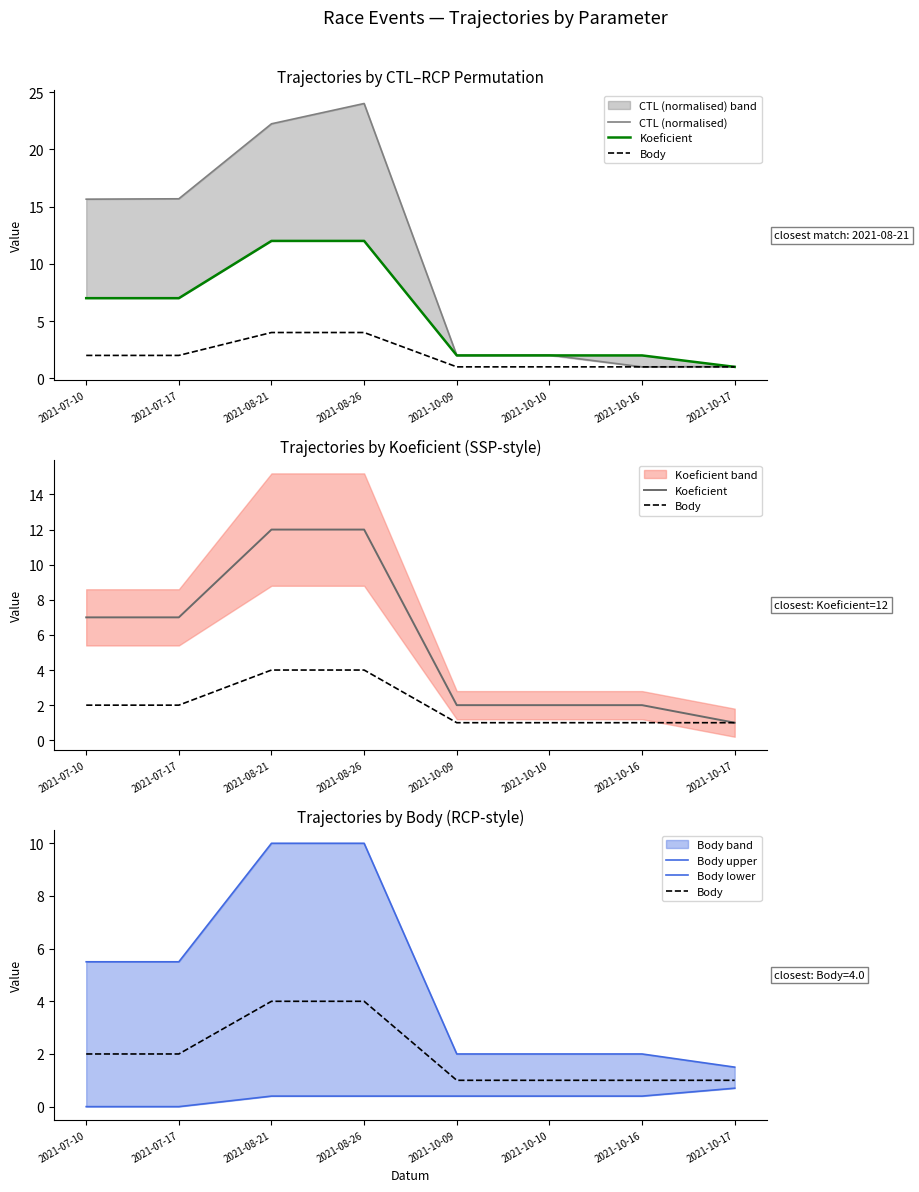

How many categories are shown in the chart?

8